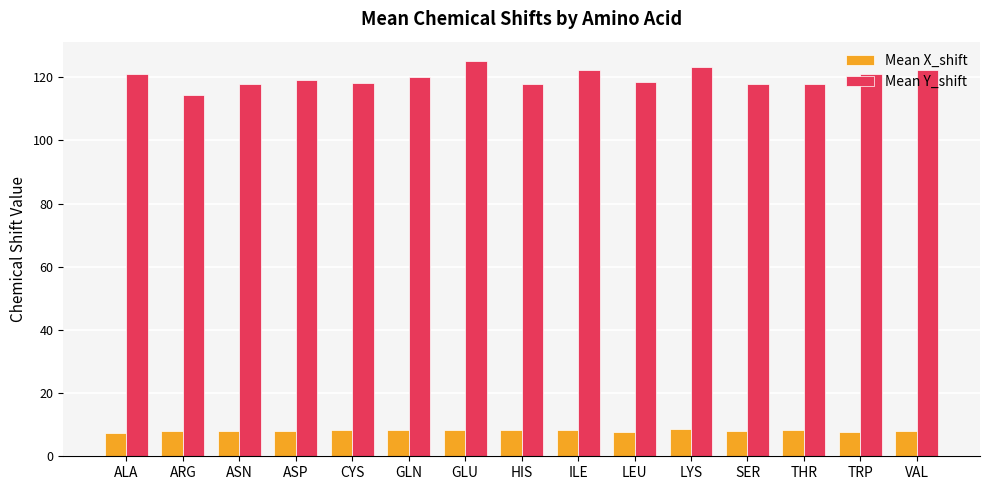

Is it true that Mean X_shift equals 12.8 at ASP?

False